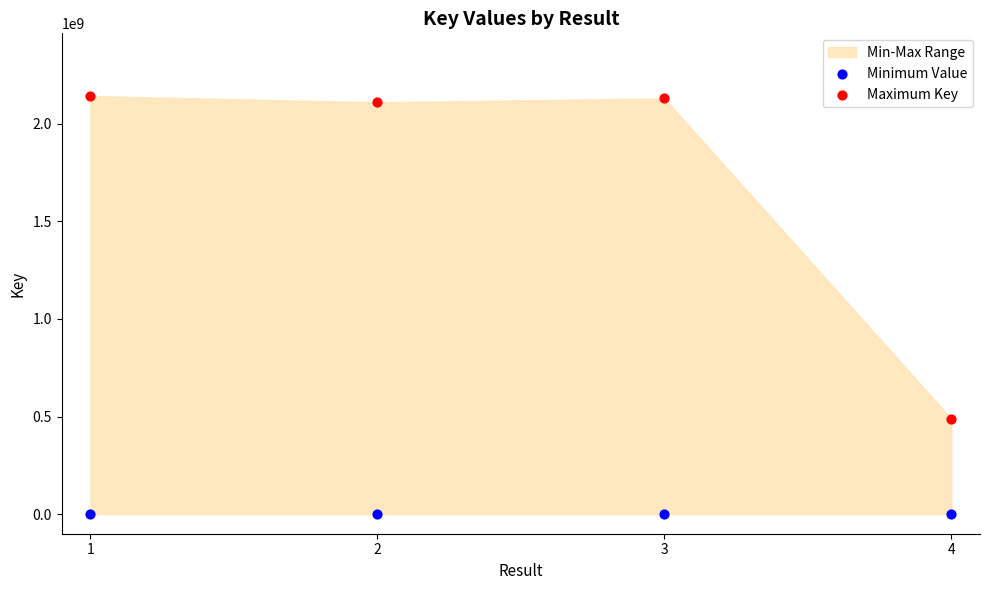

Across all series, what Y value is closest to 1070395881?

489043658